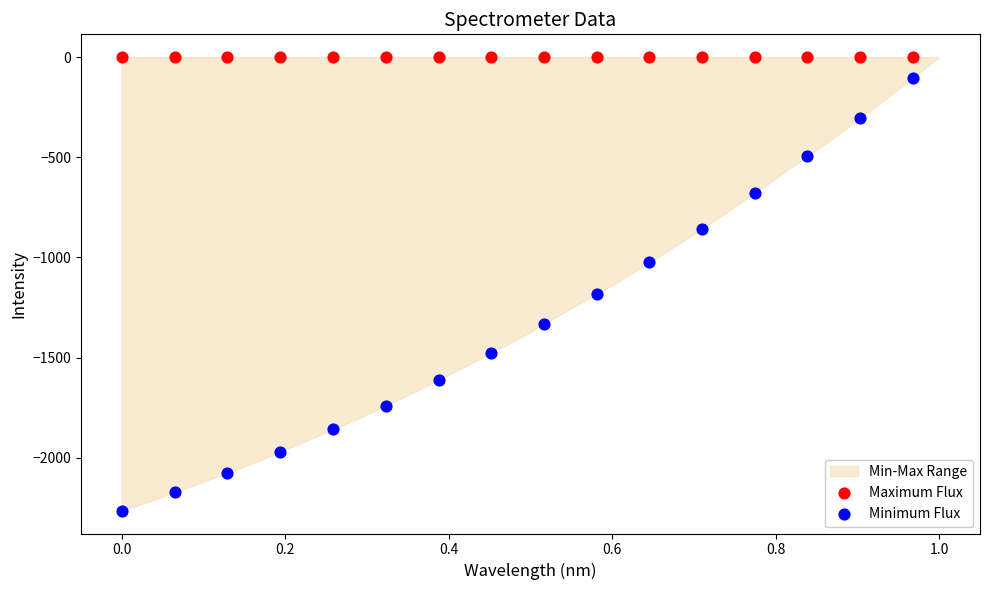

Which series contains the highest Y value?

Maximum Flux